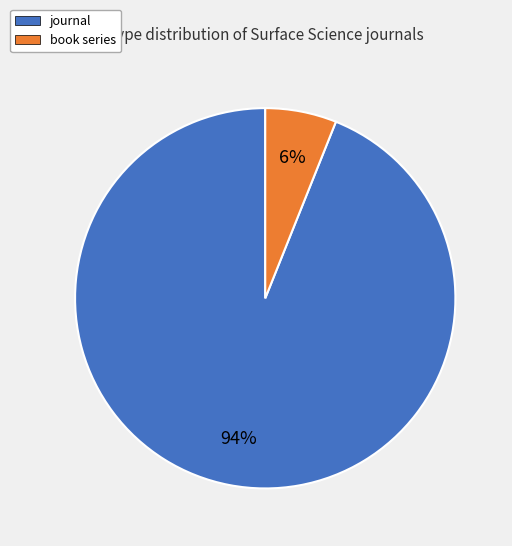

Between journal and book series, which is larger?

journal